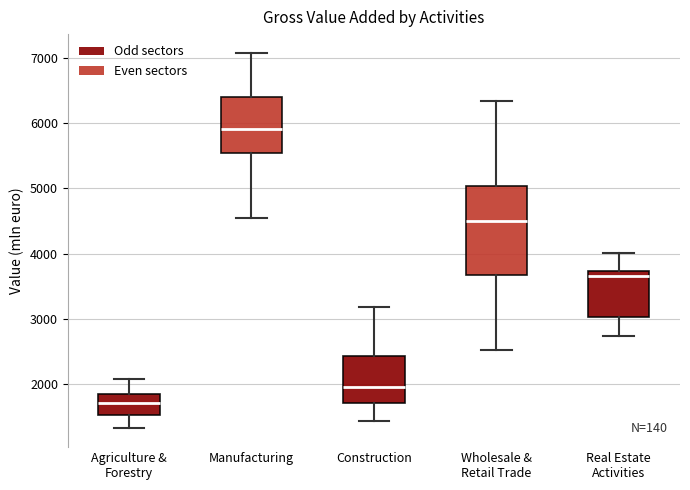

Where does the lower whisker of the box for Agriculture & Forestry end on the y-axis? The values are not printed on the chart, so give them approximately, as read against the axis.

1300